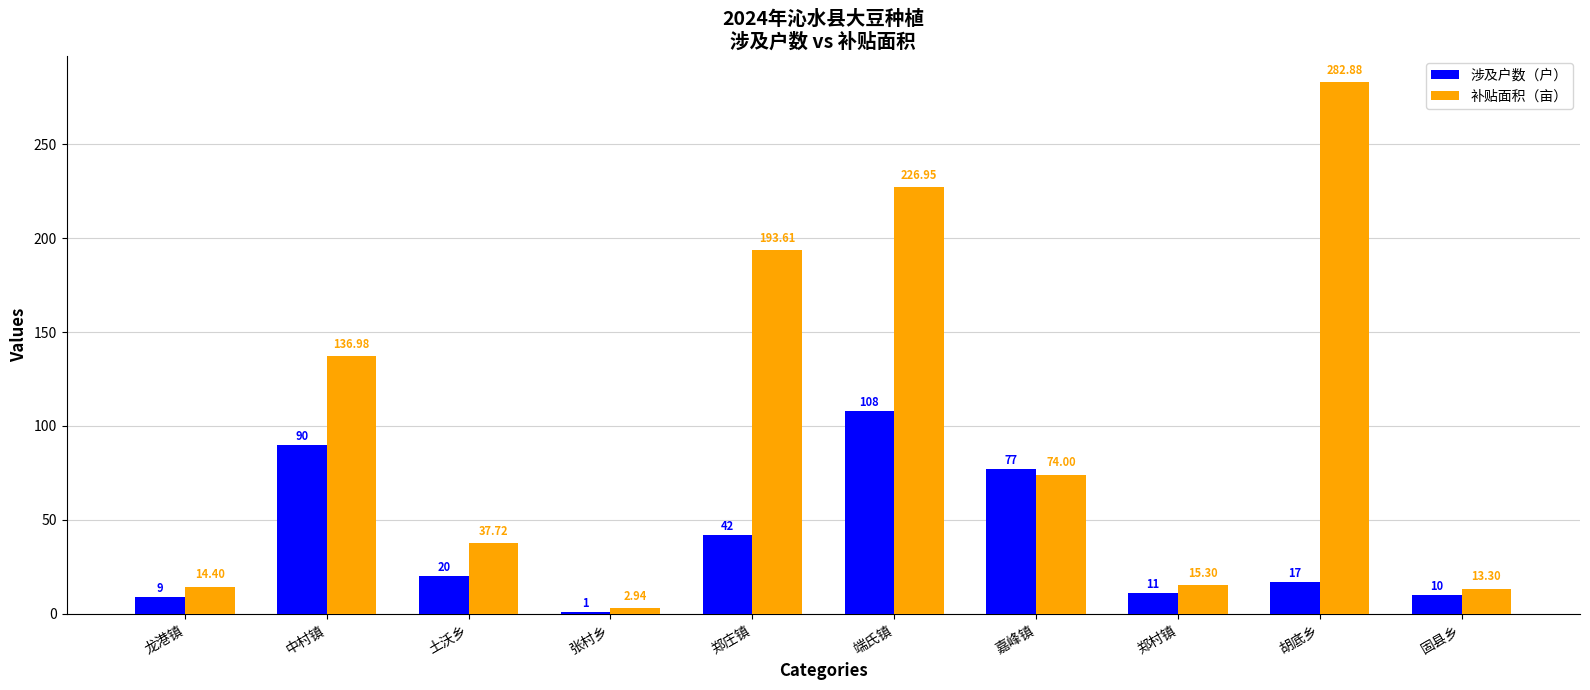

Which category has the lowest value in the 补贴面积（亩） series?

张村乡